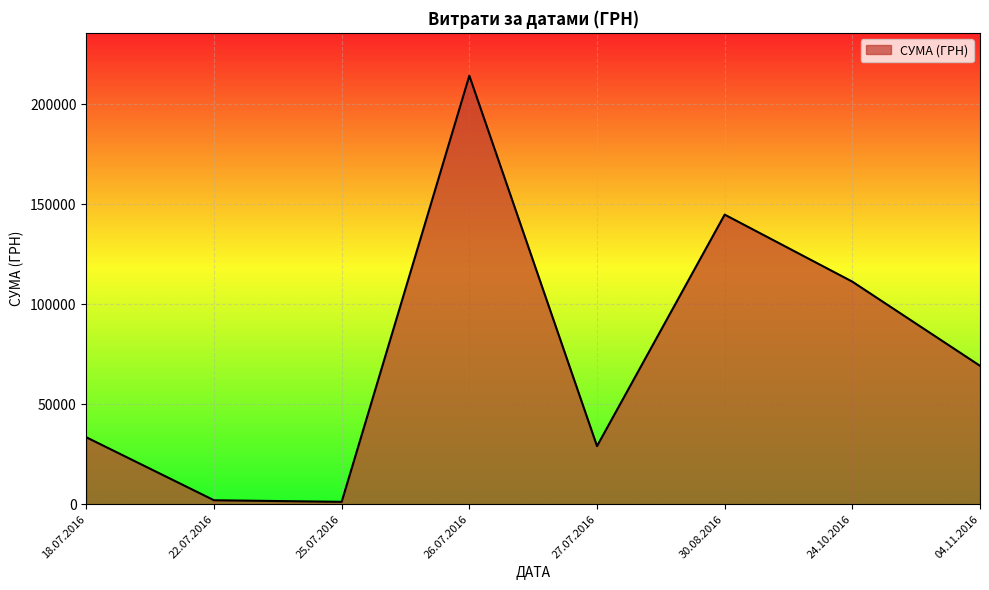

What is the maximum value shown in the chart?

214373.3